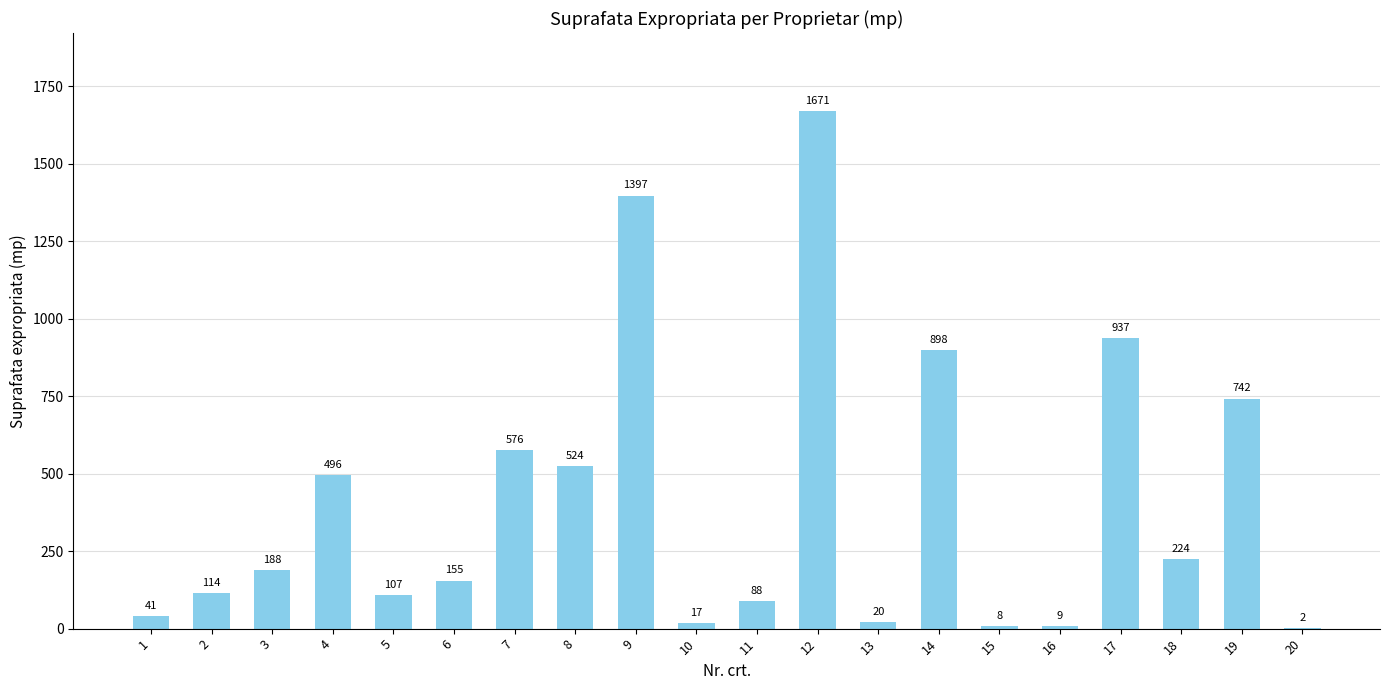

What is the sum of all values?

8214